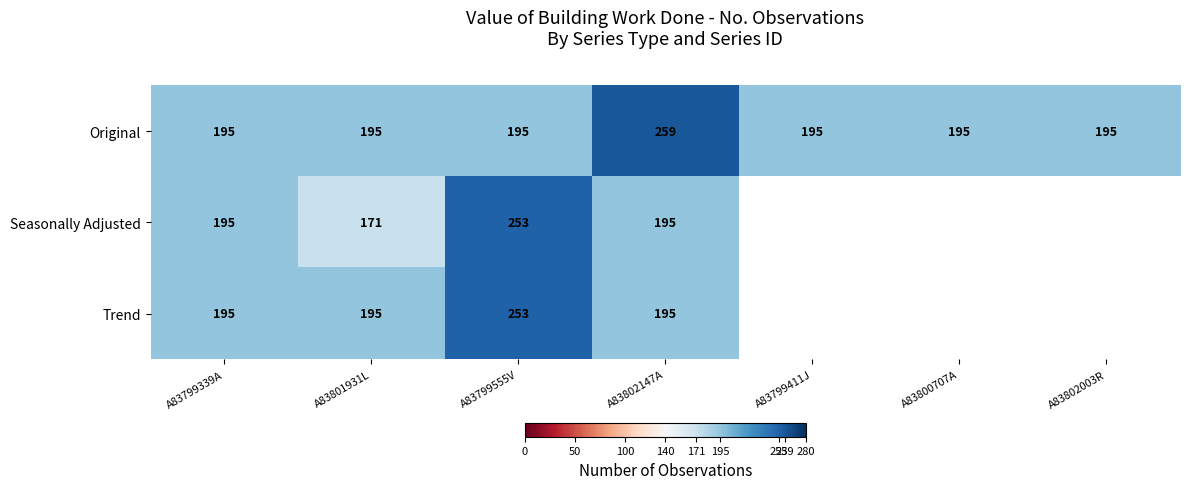

True or false: Original has a value of 259 at A83802147A.

True